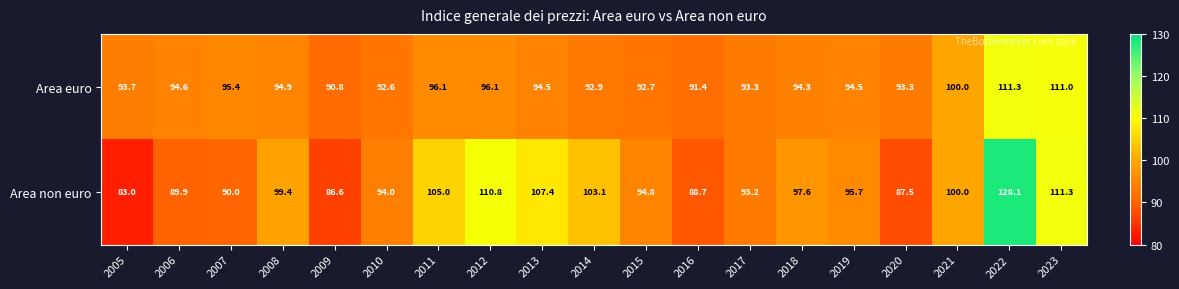

Is it true that Area non euro equals 115.9 at 2020?

False